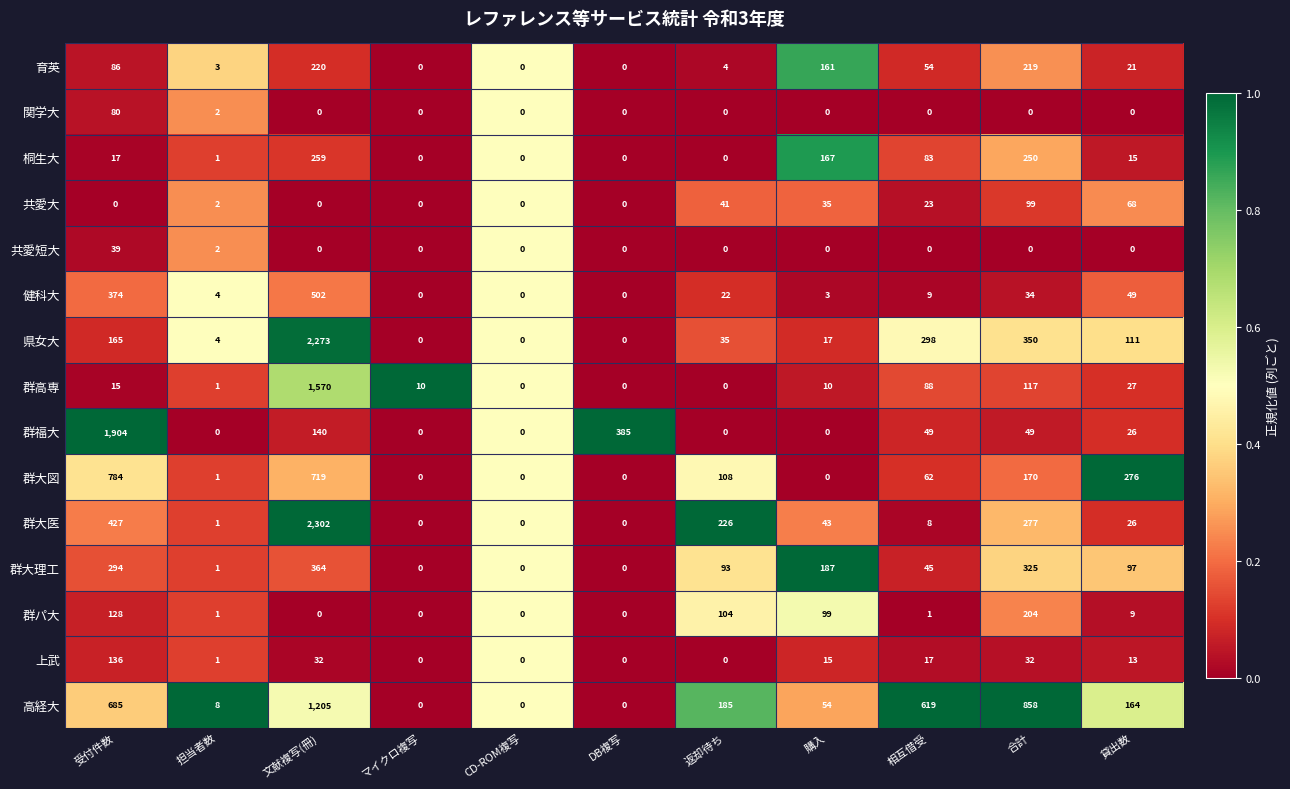

What is the spread (max minus min) of values at 担当者数?

8